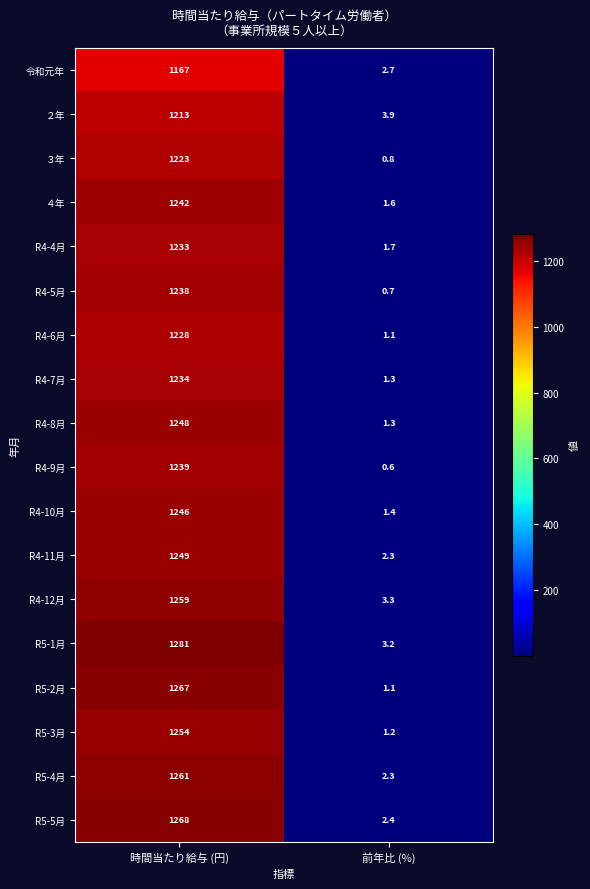

Between 時間当たり給与 (円) and 前年比 (%), which series saw the biggest shift?

R5-1月